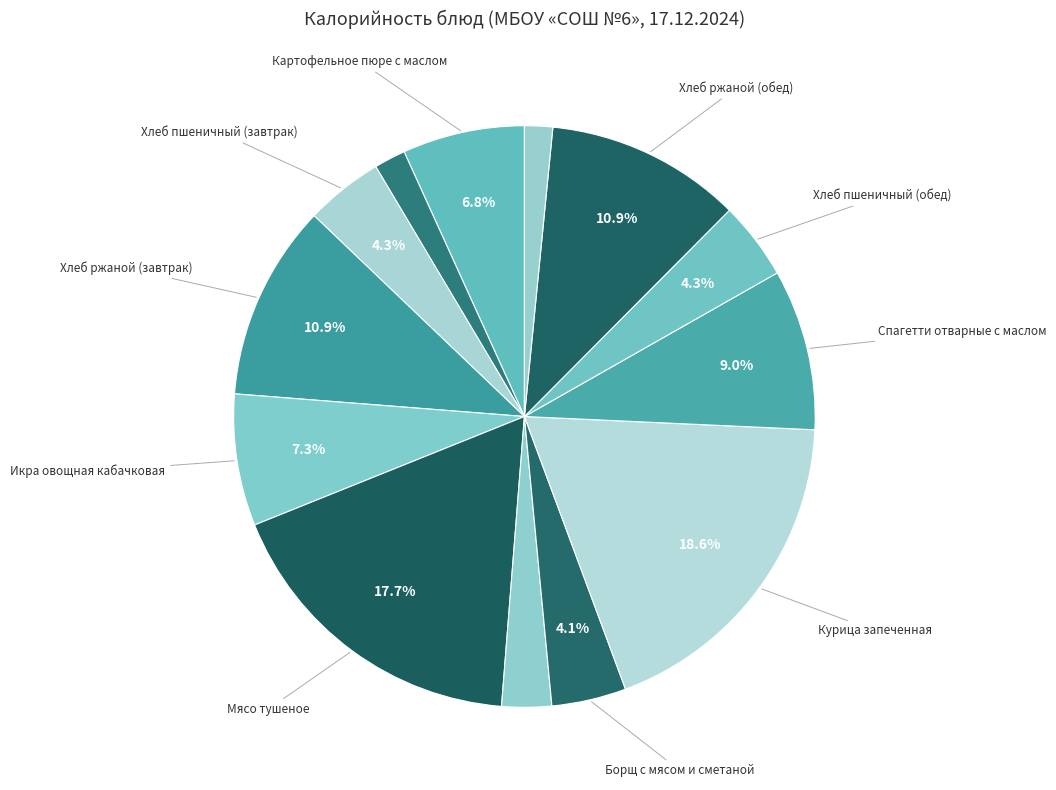

Count the number of slices in the pie.

13